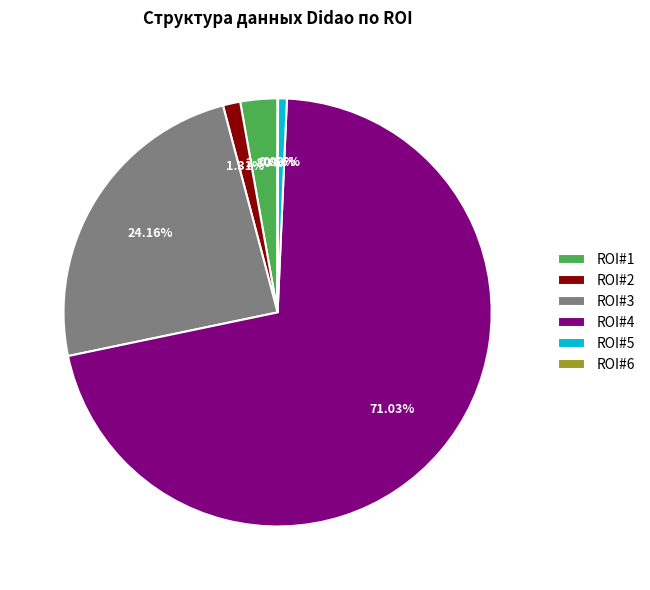

Is the sum of ROI#5 and ROI#1 greater than half?

No